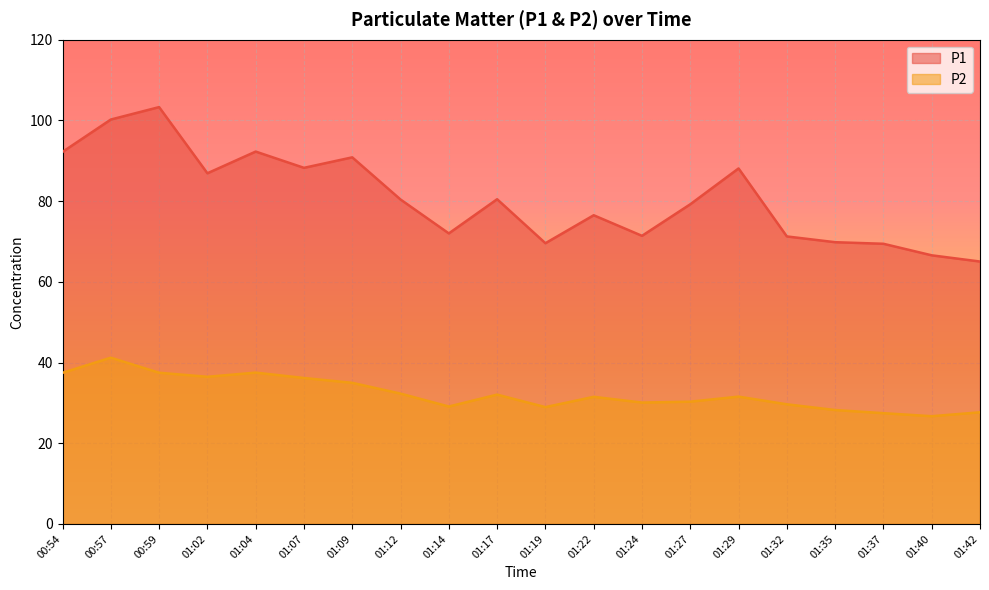

Reading right to left, transcribe all the data shown in this chart.

P1: 01:42=65.0	01:40=66.6	01:37=69.4	01:35=69.8	01:32=71.2	01:29=88.1	01:27=79.2	01:24=71.4	01:22=76.5	01:19=69.6	01:17=80.5	01:14=72.0	01:12=80.4	01:09=90.8	01:07=88.2	01:04=92.3	01:02=86.9	00:59=103.3	00:57=100.2	00:54=92.2
P2: 01:42=27.7	01:40=26.7	01:37=27.4	01:35=28.2	01:32=29.6	01:29=31.6	01:27=30.3	01:24=30.1	01:22=31.5	01:19=28.9	01:17=32.0	01:14=29.1	01:12=32.3	01:09=35.0	01:07=36.2	01:04=37.5	01:02=36.5	00:59=37.5	00:57=41.2	00:54=37.5